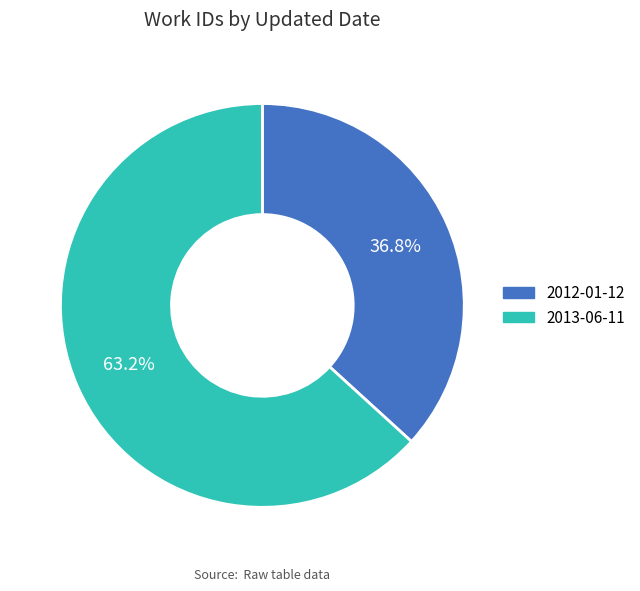

To the nearest percent, what percentage of the pie is 2012-01-12?

37%